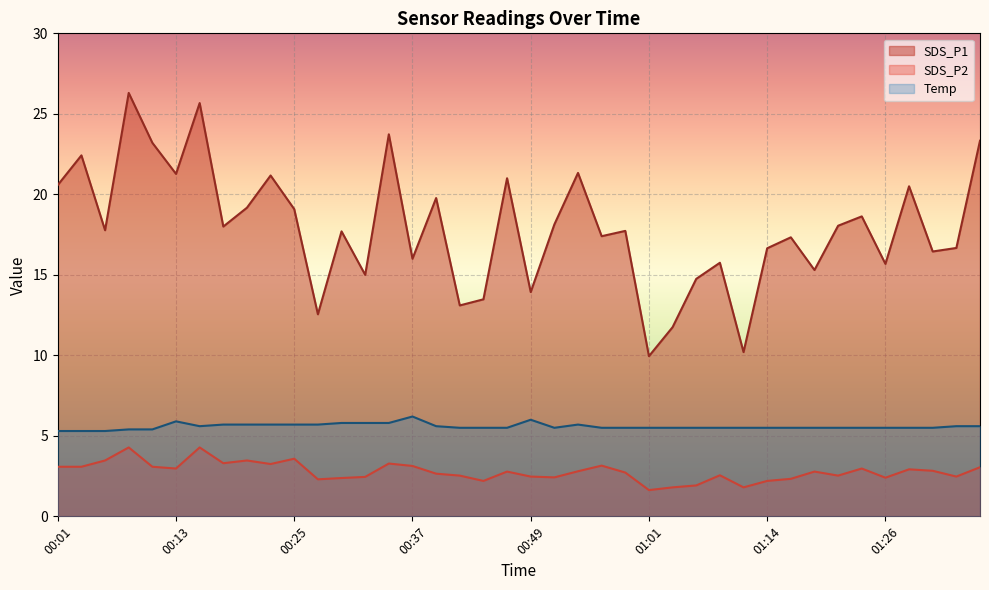

The value of SDS_P1 at 00:01 is 20.6. True or false?

True